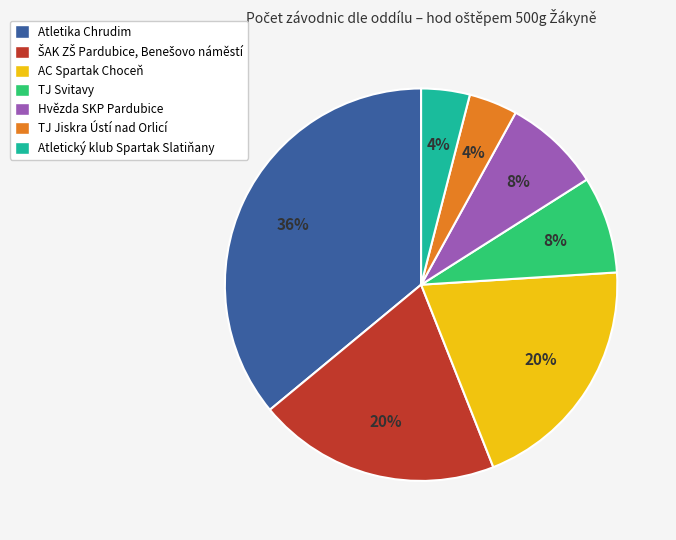

Does any single category account for the majority?

No